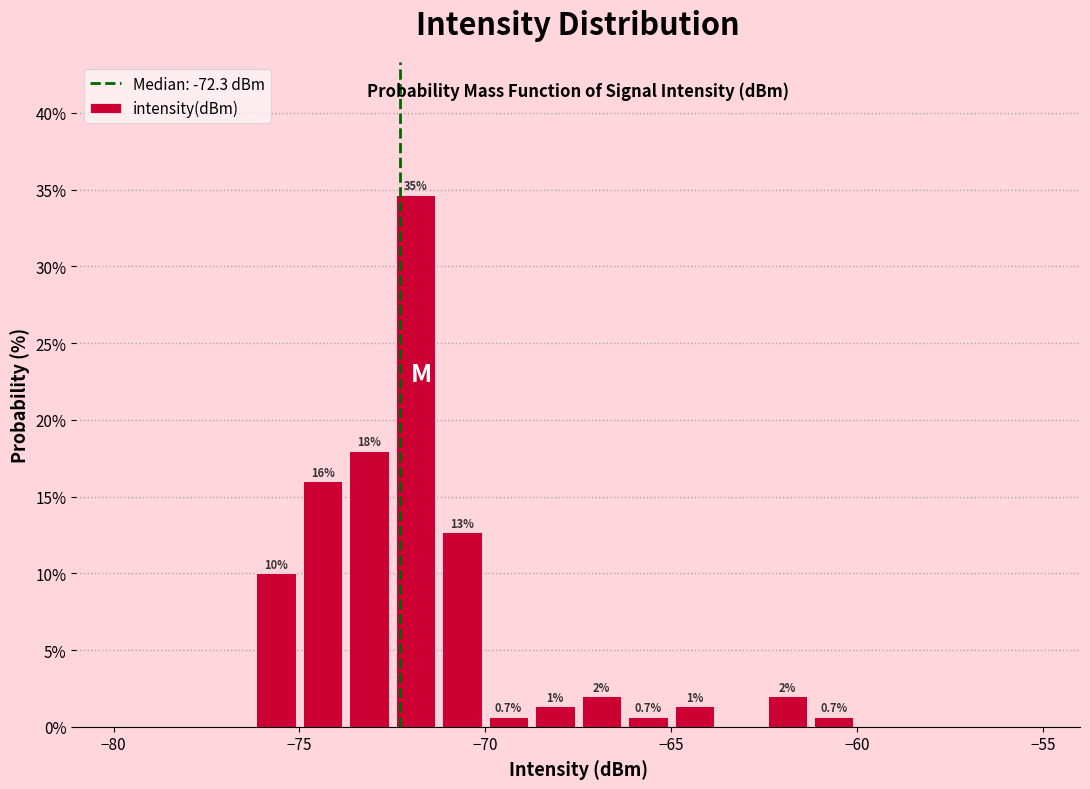

Around what value on the x-axis is the tallest bar? Give the approximate position of its centre, as read against the axis.

-72.0